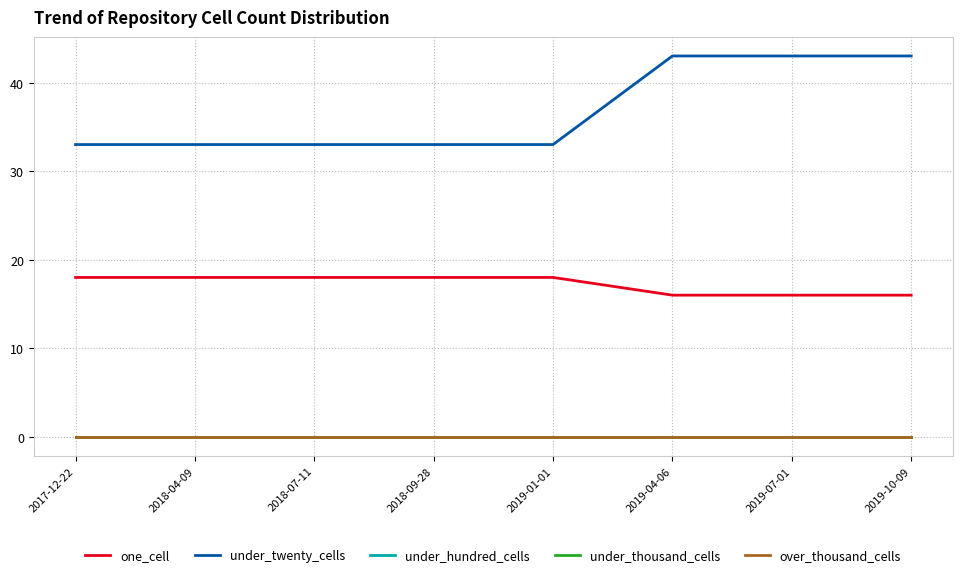

How many lines are shown in the chart?

5